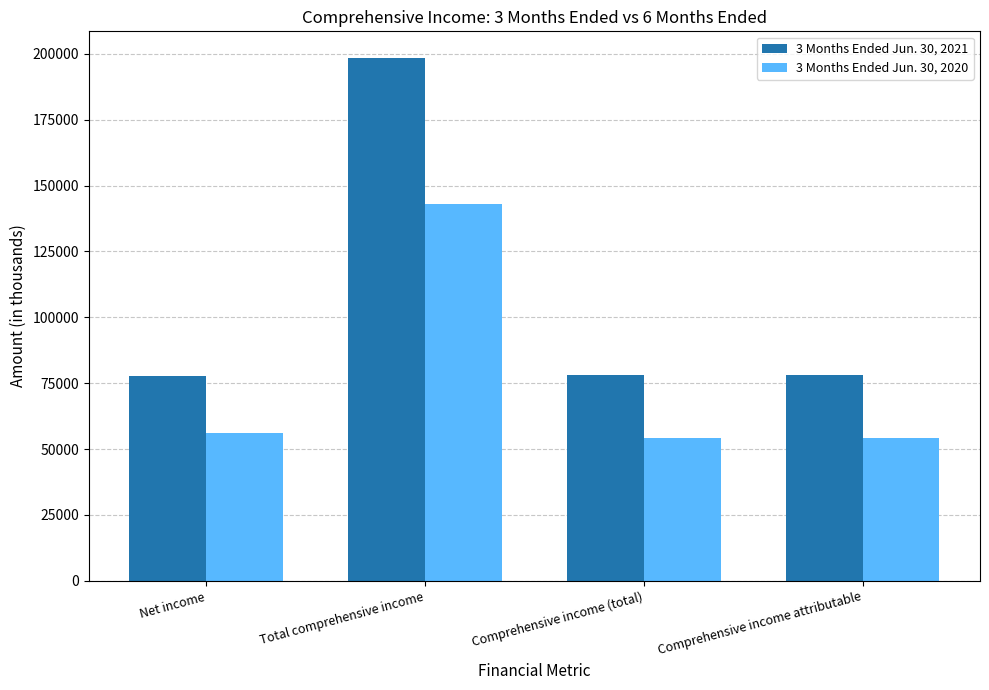

Is the value of 3 Months Ended Jun. 30, 2020 at Comprehensive income attributable greater than the value of 3 Months Ended Jun. 30, 2021 at Comprehensive income attributable?

No